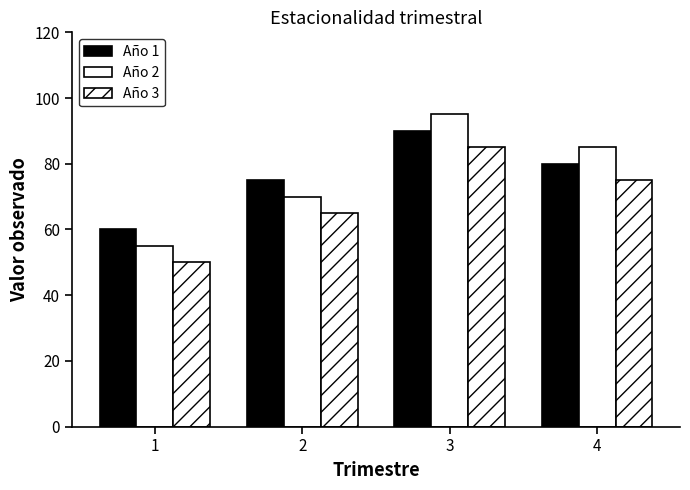

Which label corresponds to the smallest value in the chart?

1